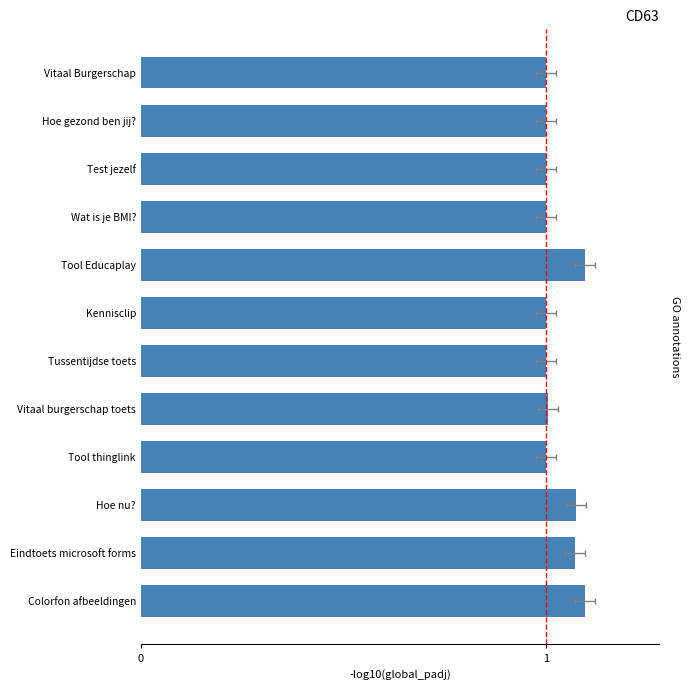

Reading left to right, extract all data points from this chart.

1.8	1.8	1.8	1.6	1.6	1.6	1.6	1.8	1.6	1.6	1.6	1.6